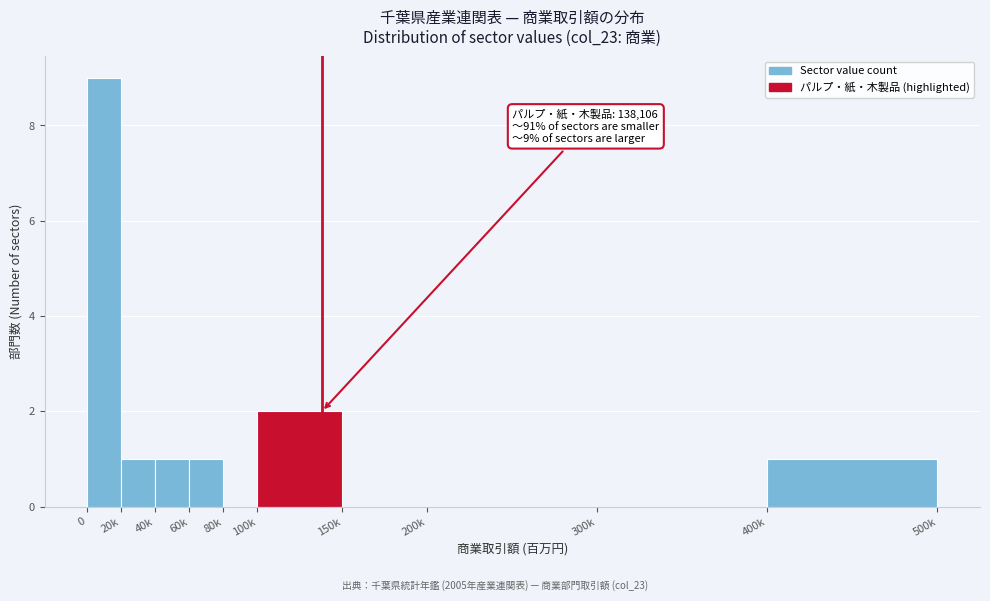

Reading right to left, what are all the values shown in this chart?

400k=1	300k=0	200k=0	150k=0	100k=2	80k=0	60k=1	40k=1	20k=1	0=9